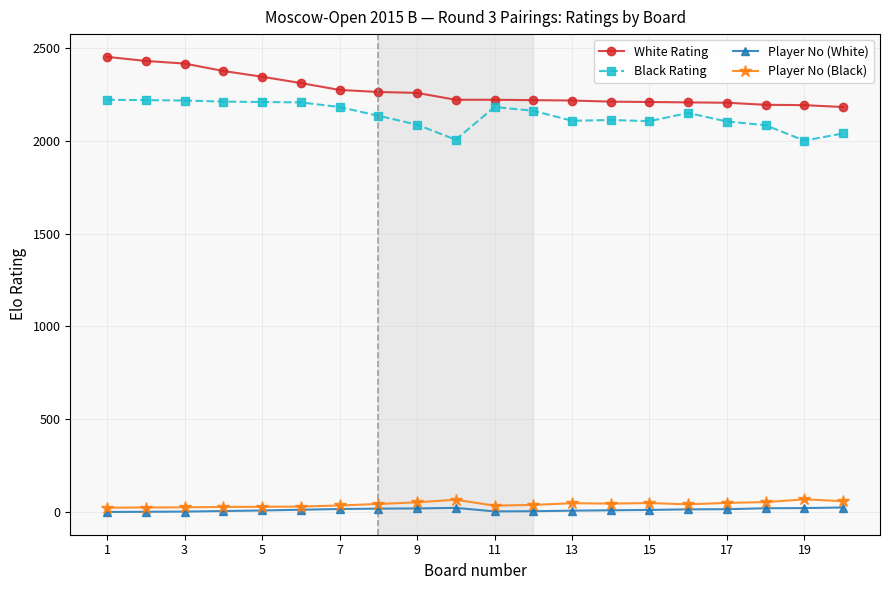

True or false: Player No (Black) has more than 2 points higher than both neighbors.

True